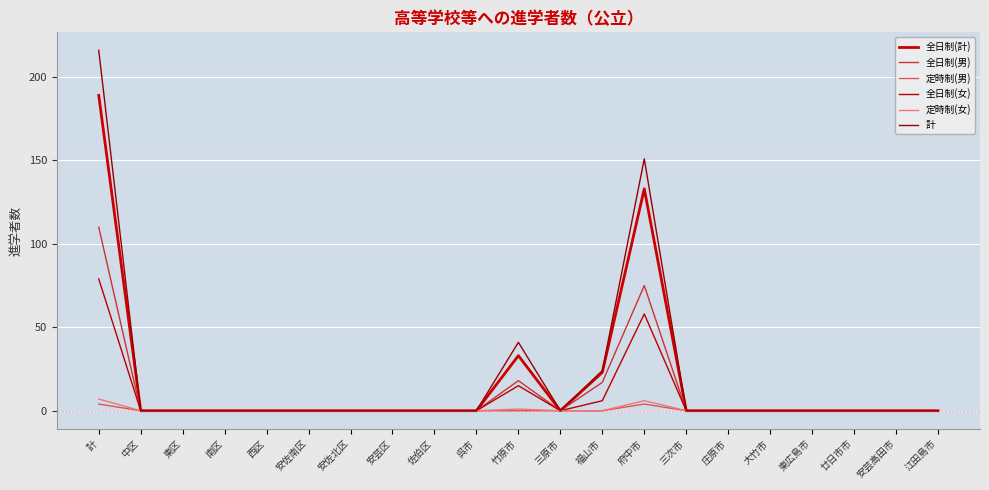

How many lines are shown in the chart?

6